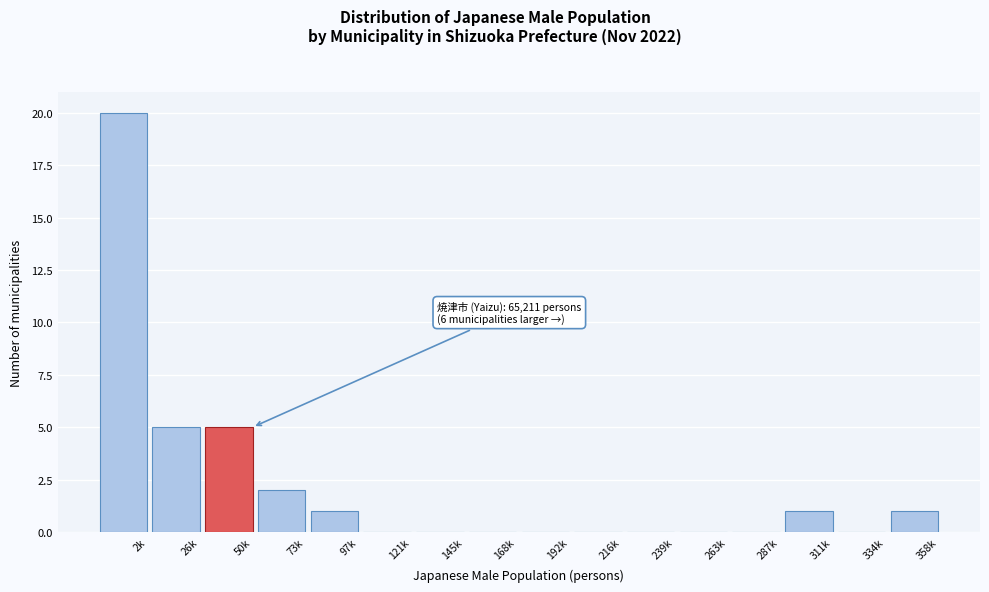

Reading left to right, list all the values displayed in this chart.

2k=20	26k=5	50k=5	73k=2	97k=1	121k=0	145k=0	168k=0	192k=0	216k=0	239k=0	263k=0	287k=0	311k=1	334k=0	358k=1